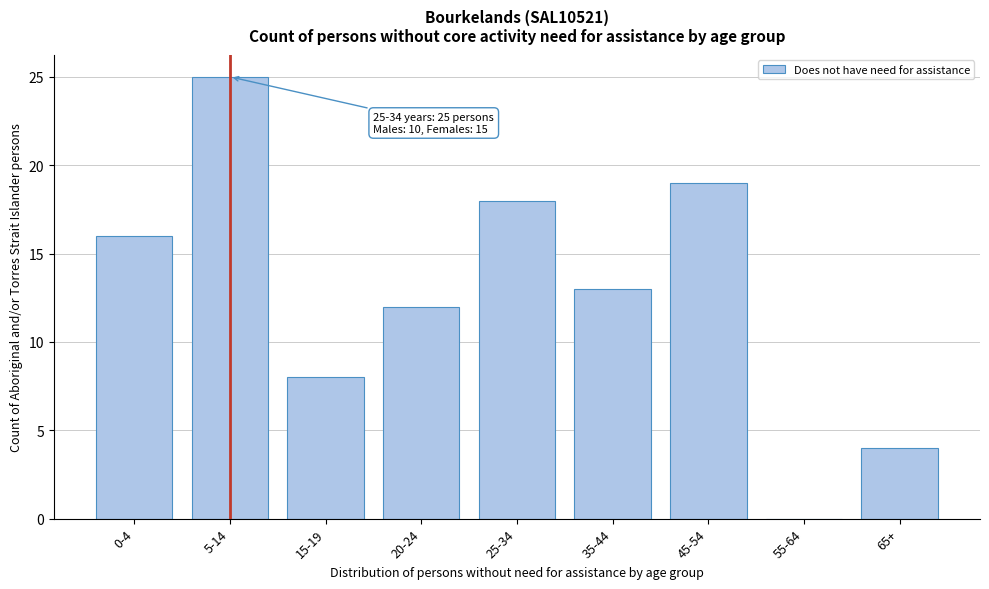

Reading right to left, transcribe all the data shown in this chart.

65+=4	55-64=0	45-54=19	35-44=13	25-34=18	20-24=12	15-19=8	5-14=25	0-4=16